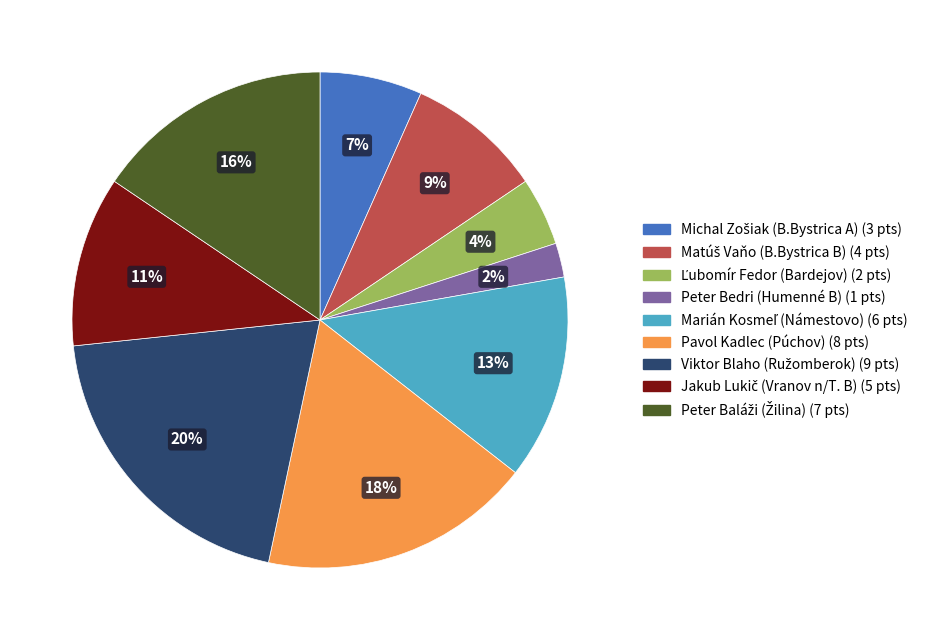

Which category has the smallest portion of the pie?

Peter Bedri (Humenné B)